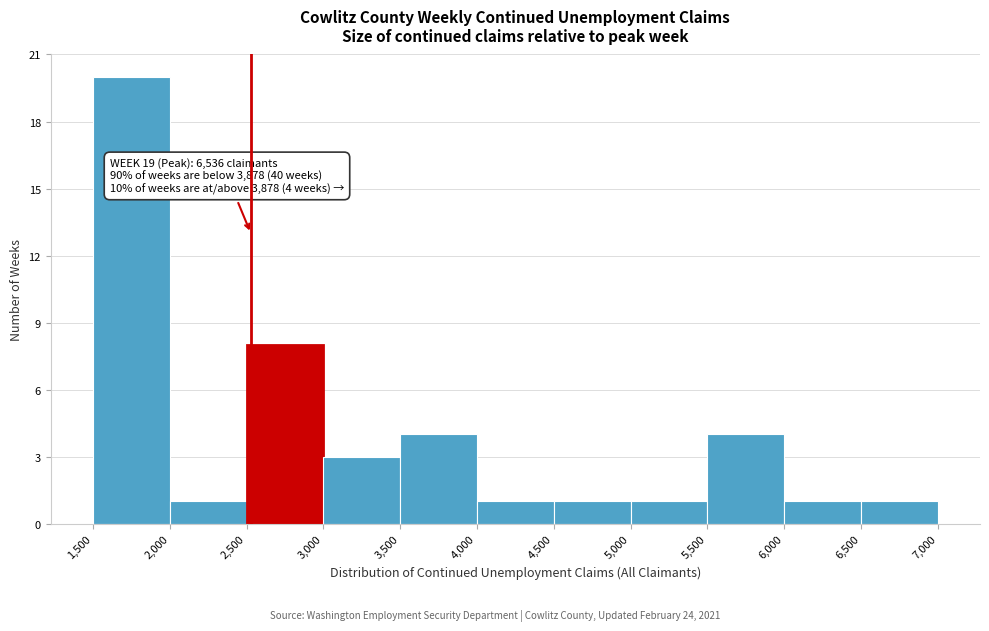

Over which range of the x-axis is the bar tallest?

1,500 to 2,000